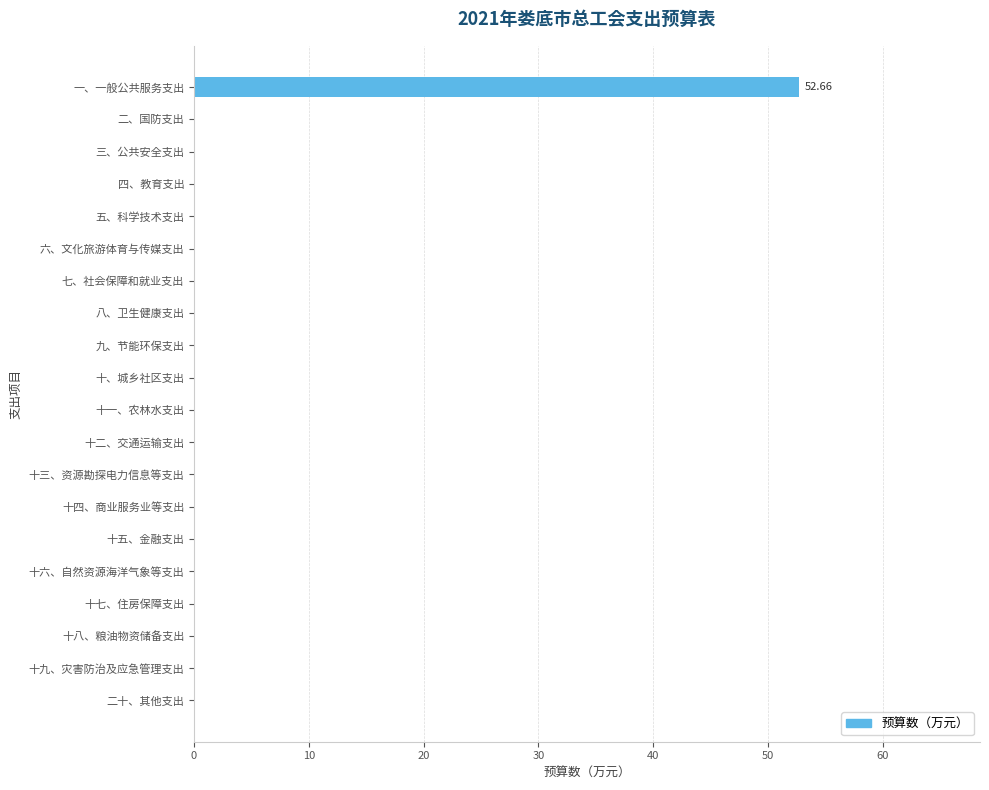

What is the sum of all values?

52.7